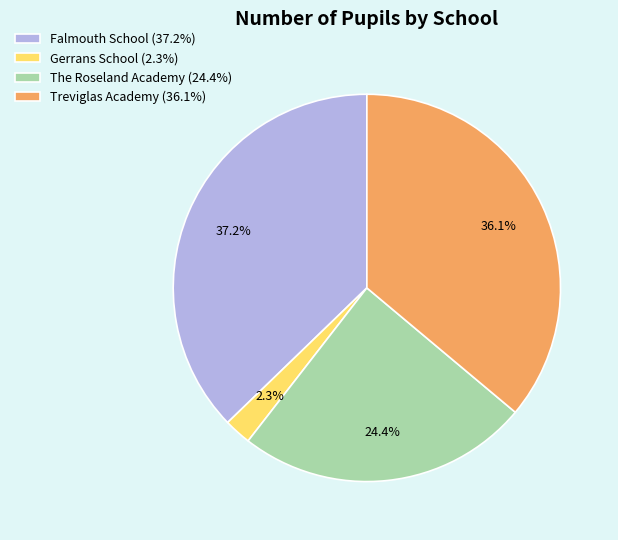

The The Roseland Academy slice represents 39% of the pie. True or false?

False